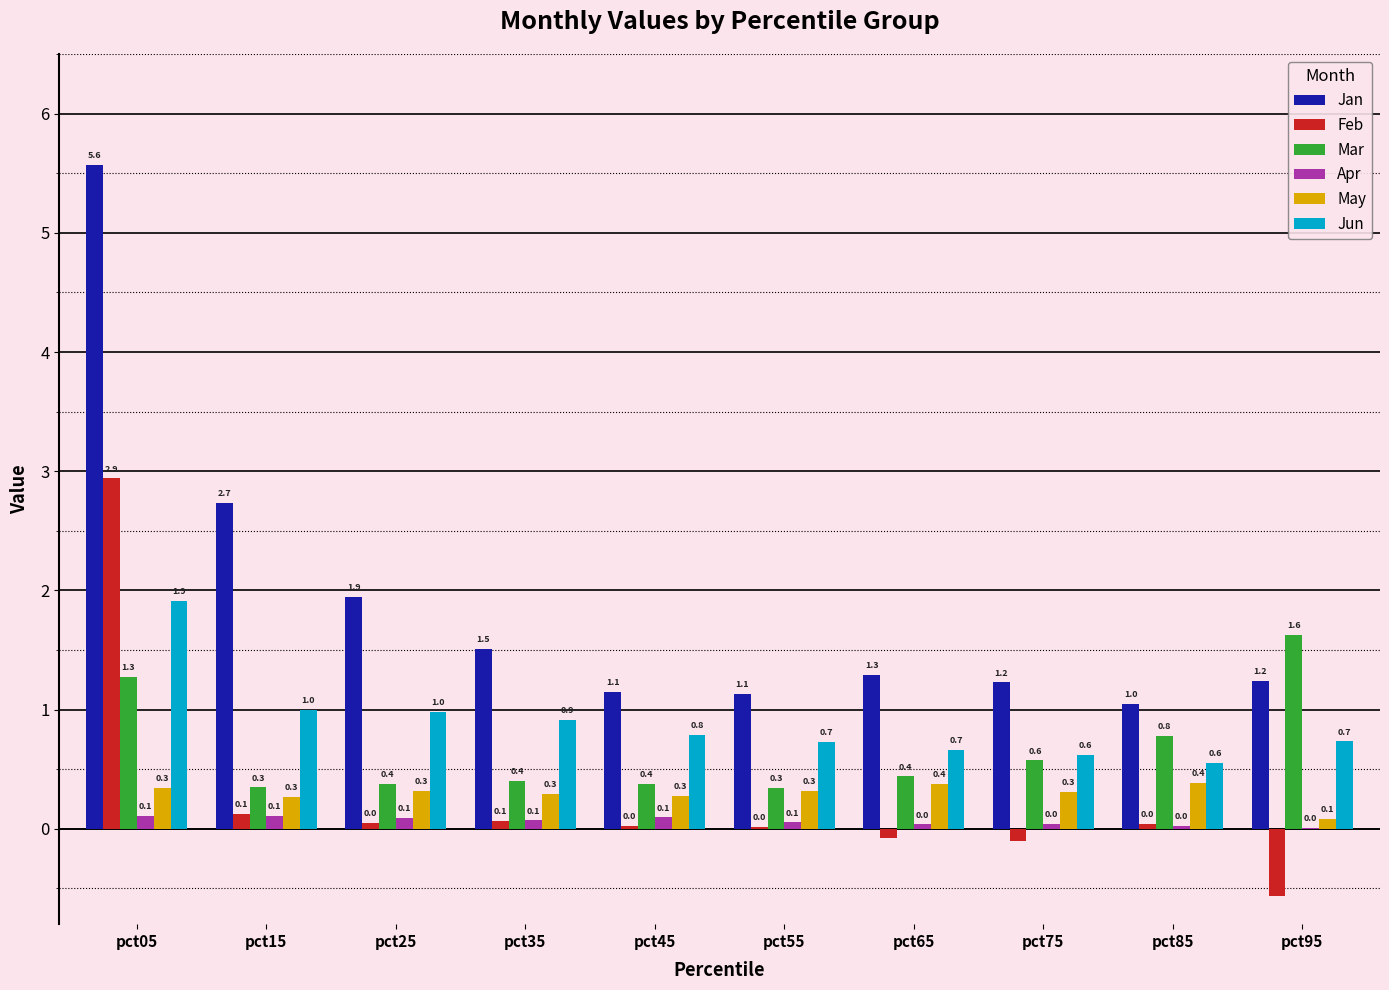

Which series has the largest total across all categories?

Jan